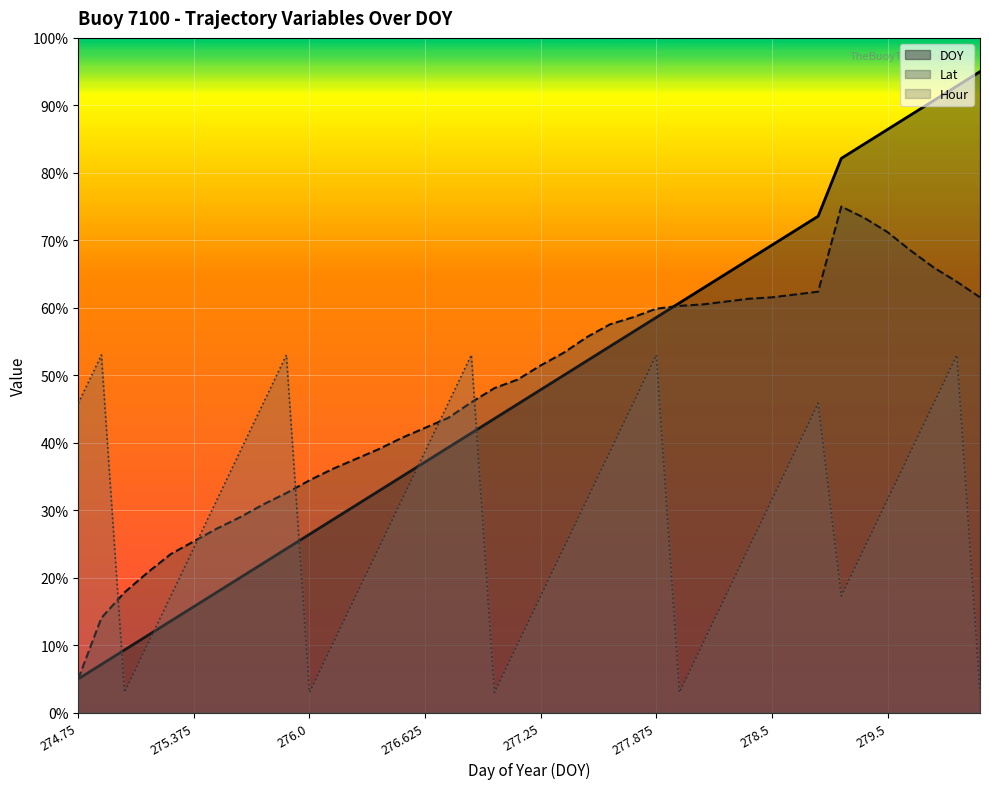

After their last crossing, which series has the higher values: Lat or Hour?

Lat